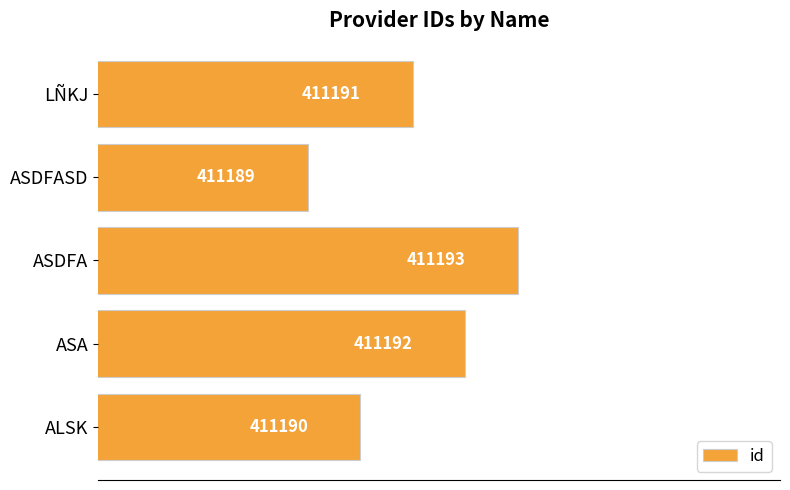

Are the bars horizontal?

Yes